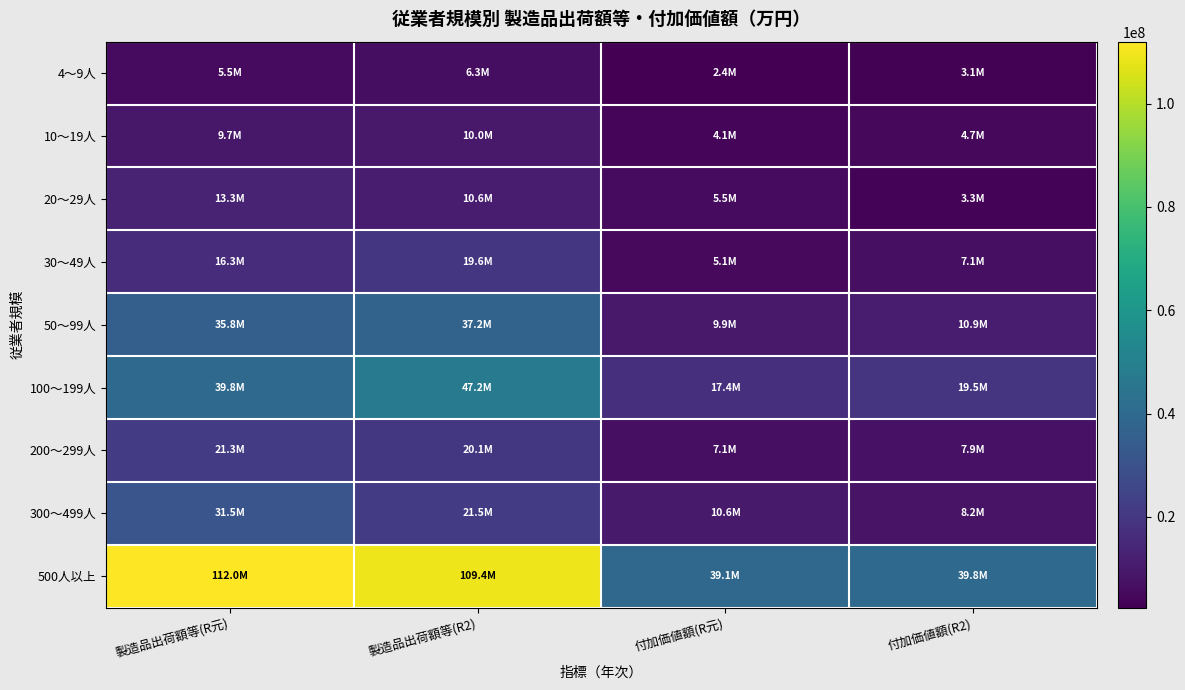

Which series has the largest total across all categories?

500人以上